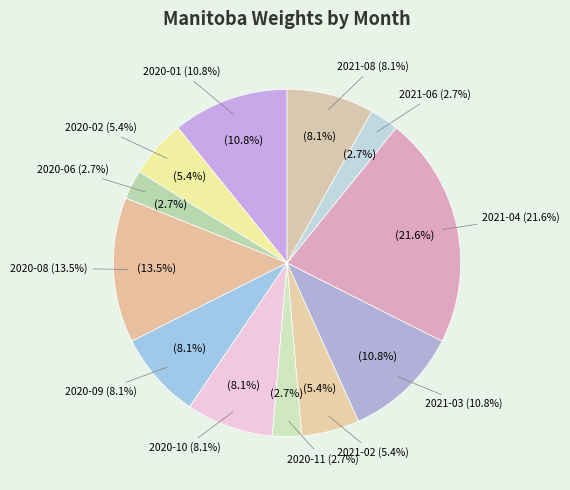

Rank the categories by value from highest to lowest.

2021-04, 2020-08, 2020-01, 2021-03, 2020-09, 2020-10, 2021-08, 2020-02, 2021-02, 2020-06, 2020-11, 2021-06